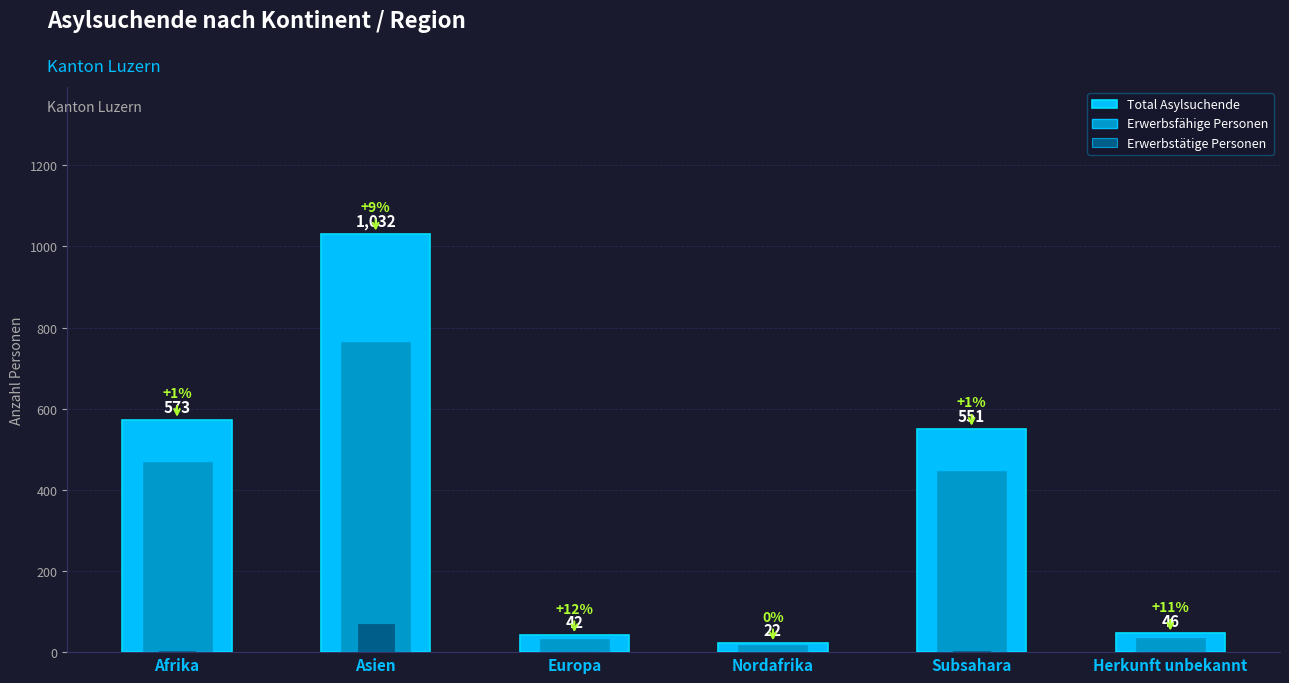

Rank the series at Afrika from highest to lowest value.

Total Asylsuchende, Erwerbsfähige Personen, Erwerbstätige Personen